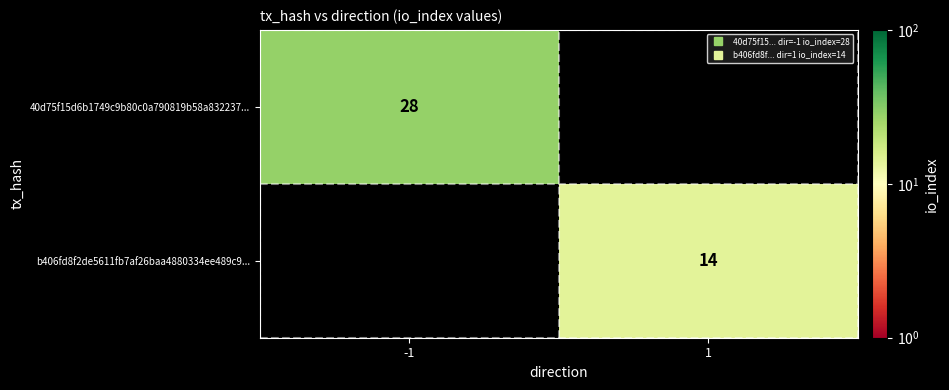

At which category does the chart reach its peak across all series?

-1